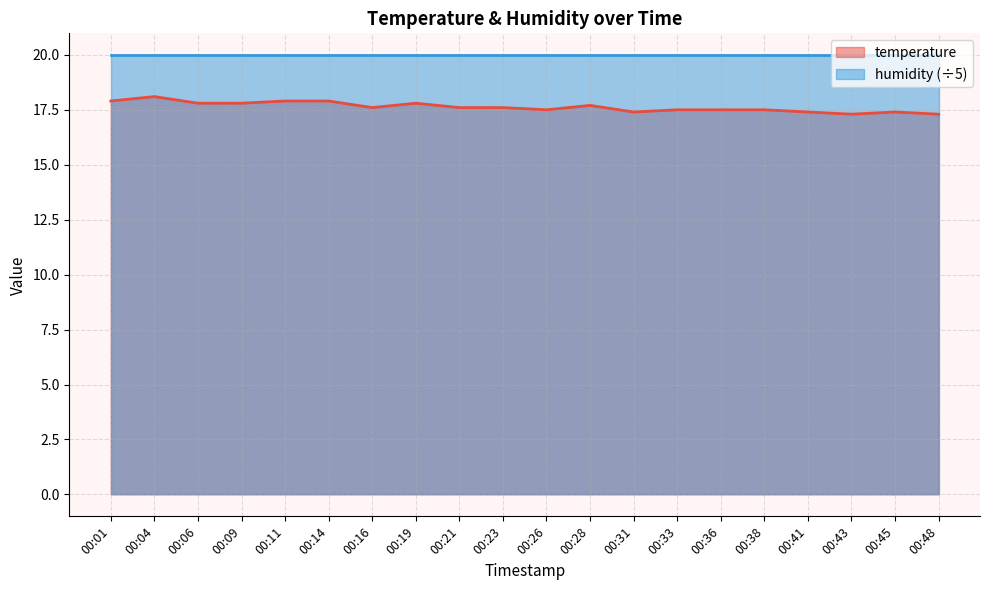

List the labels in order of value, largest first.

00:04, 00:01, 00:11, 00:14, 00:06, 00:09, 00:19, 00:28, 00:16, 00:21, 00:23, 00:26, 00:33, 00:36, 00:38, 00:31, 00:41, 00:45, 00:43, 00:48